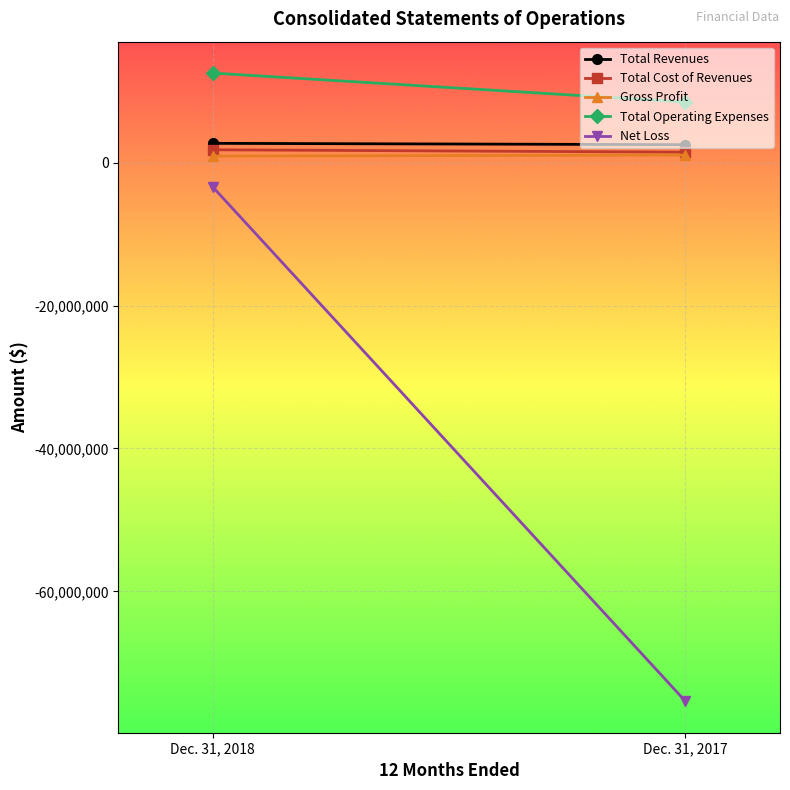

What is the maximum value for Total Operating Expenses?

12514199